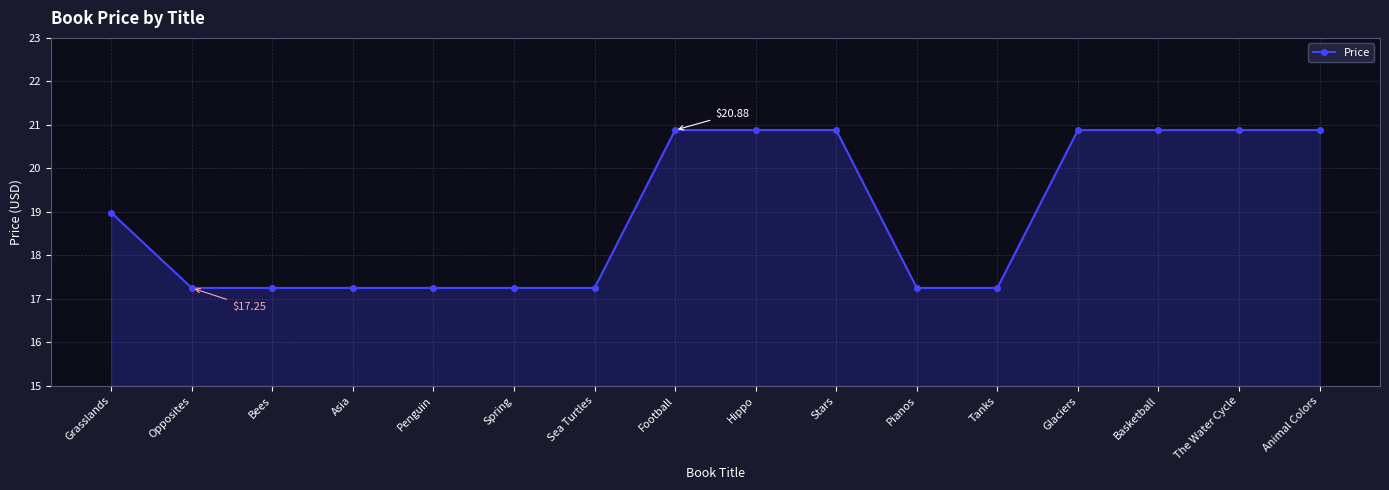

Where does the data first go above 18?

Grasslands